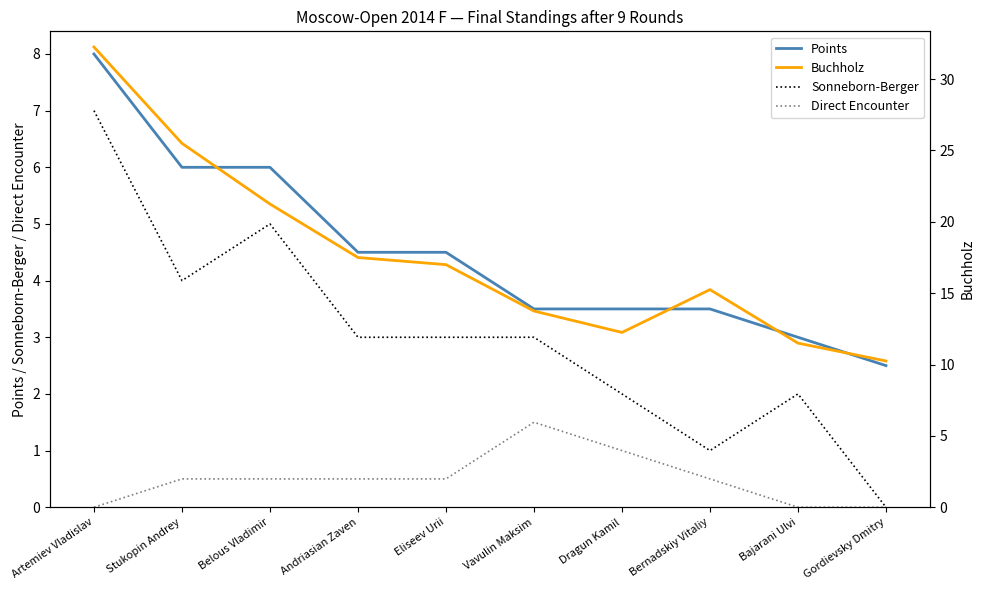

Does the chart have visible grid lines?

No